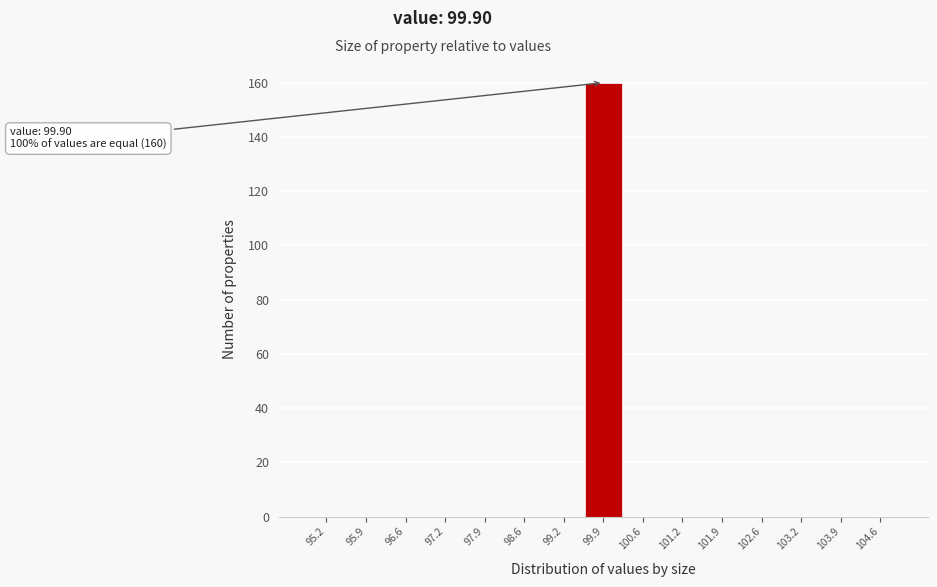

Over which range of the x-axis is the bar tallest?

99.6 to 100.2